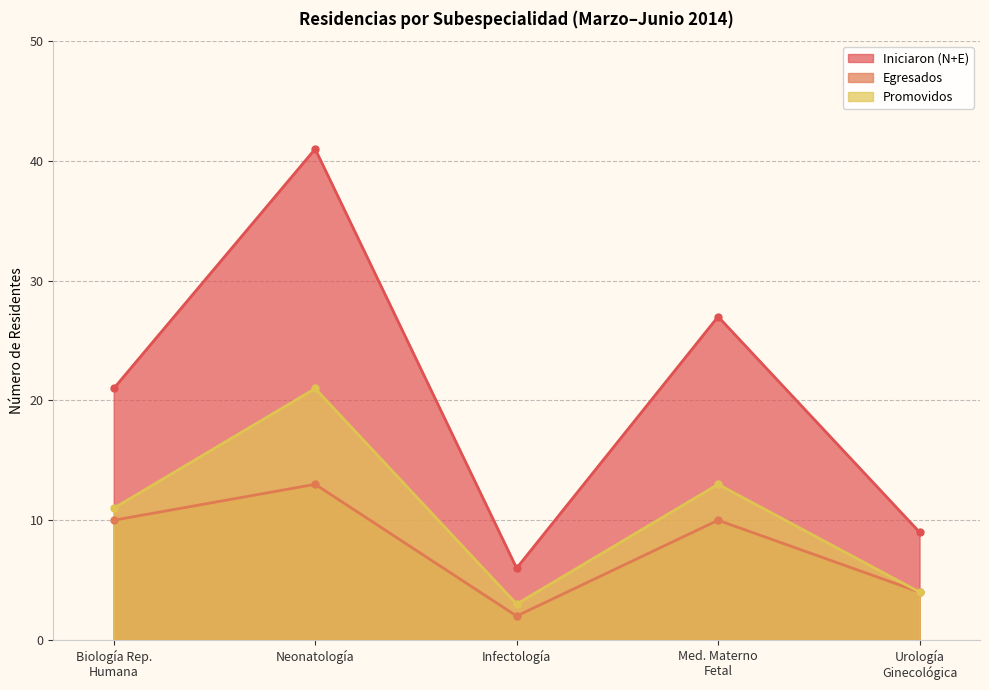

What is the maximum value for Promovidos?

21